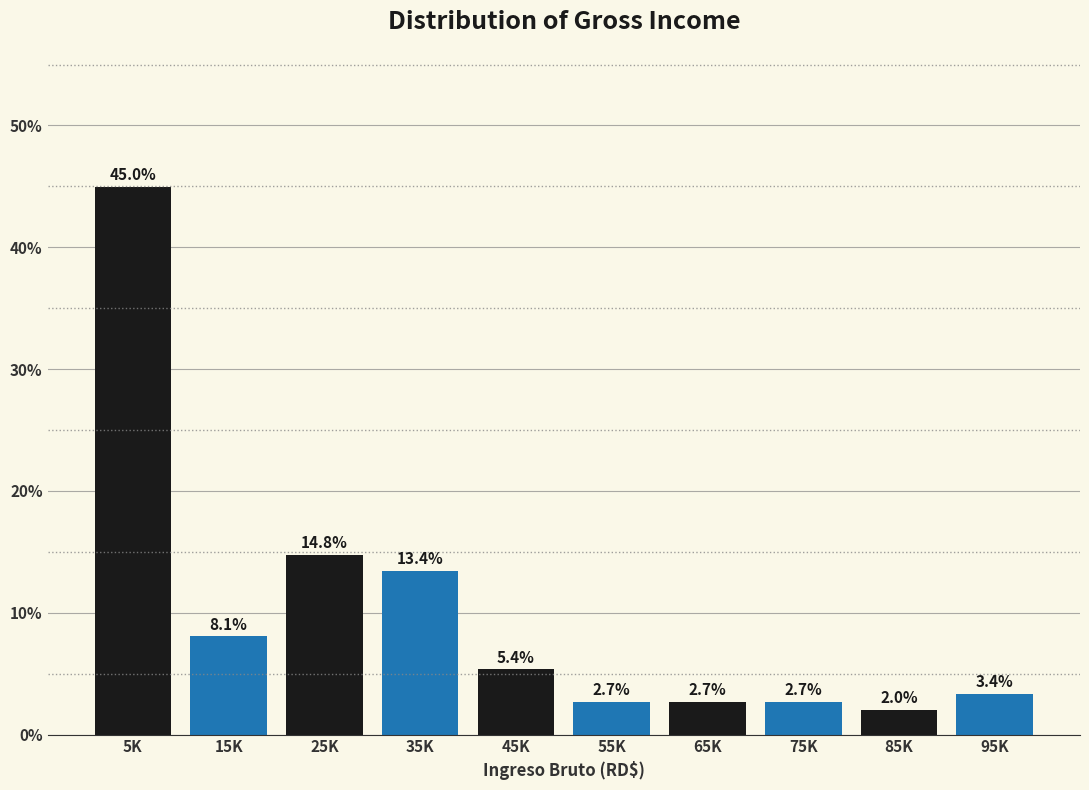

Reading left to right, extract all data points from this chart.

5K=45.0	15K=8.1	25K=14.8	35K=13.4	45K=5.4	55K=2.7	65K=2.7	75K=2.7	85K=2.0	95K=3.4